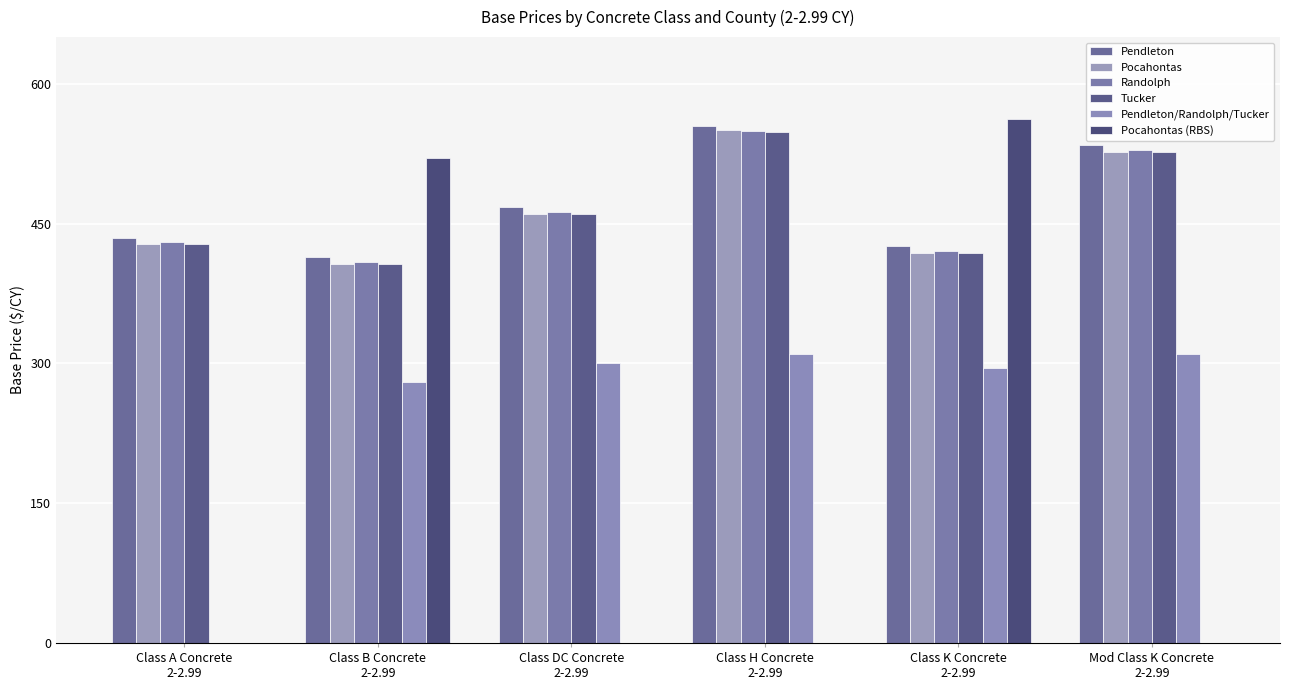

True or false: Pocahontas (RBS) has a value of 0.0 at Class H Concrete
2-2.99.

True